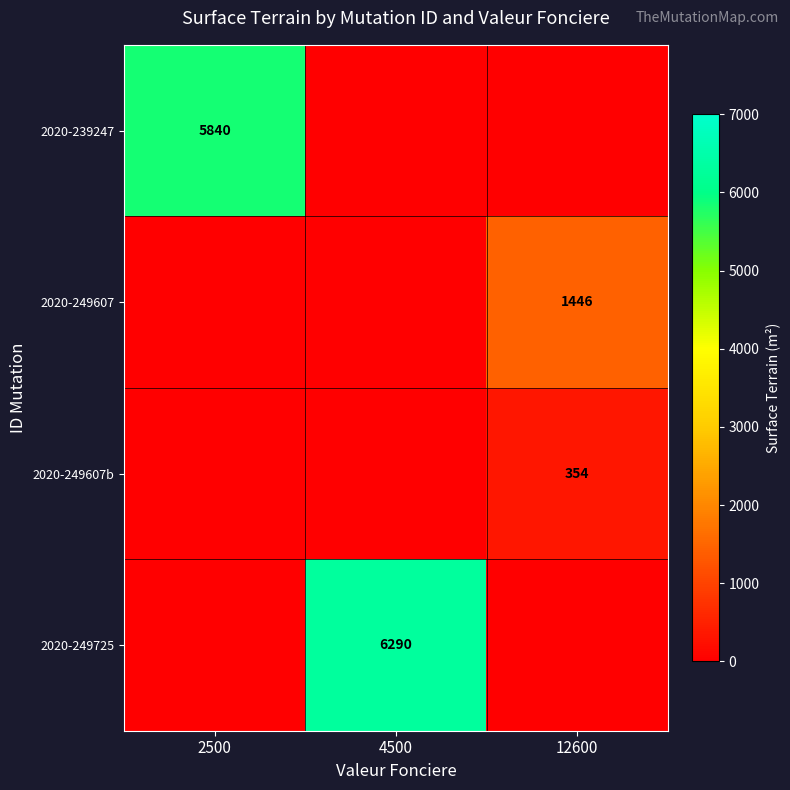

The 2020-239247 series shows 5840 at 2500. True or false?

True